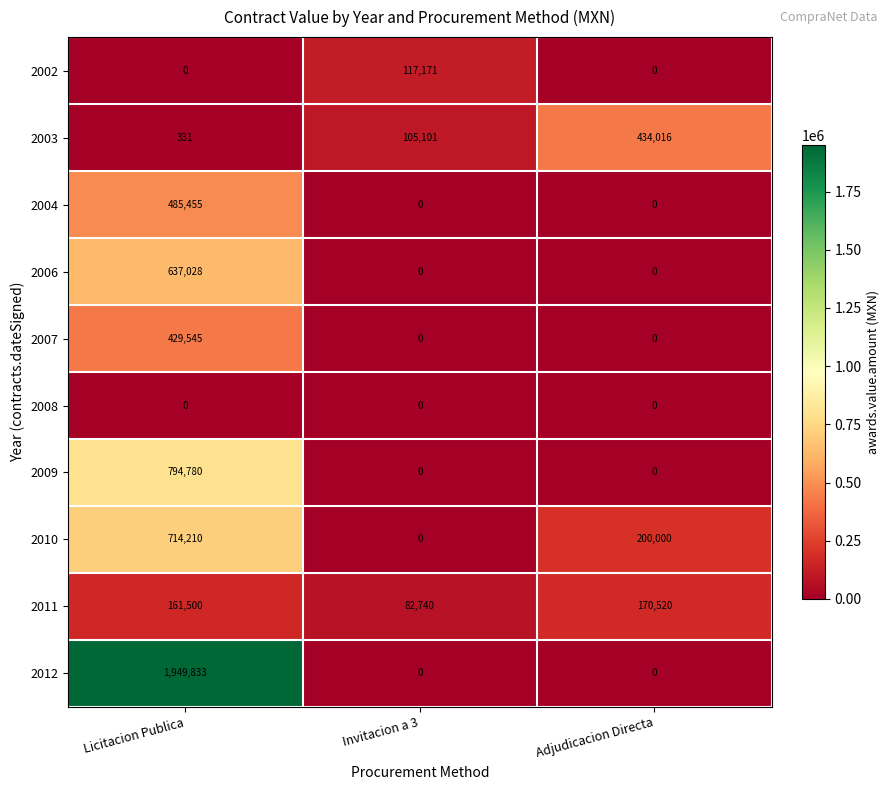

Which series has the widest spread of values?

2012